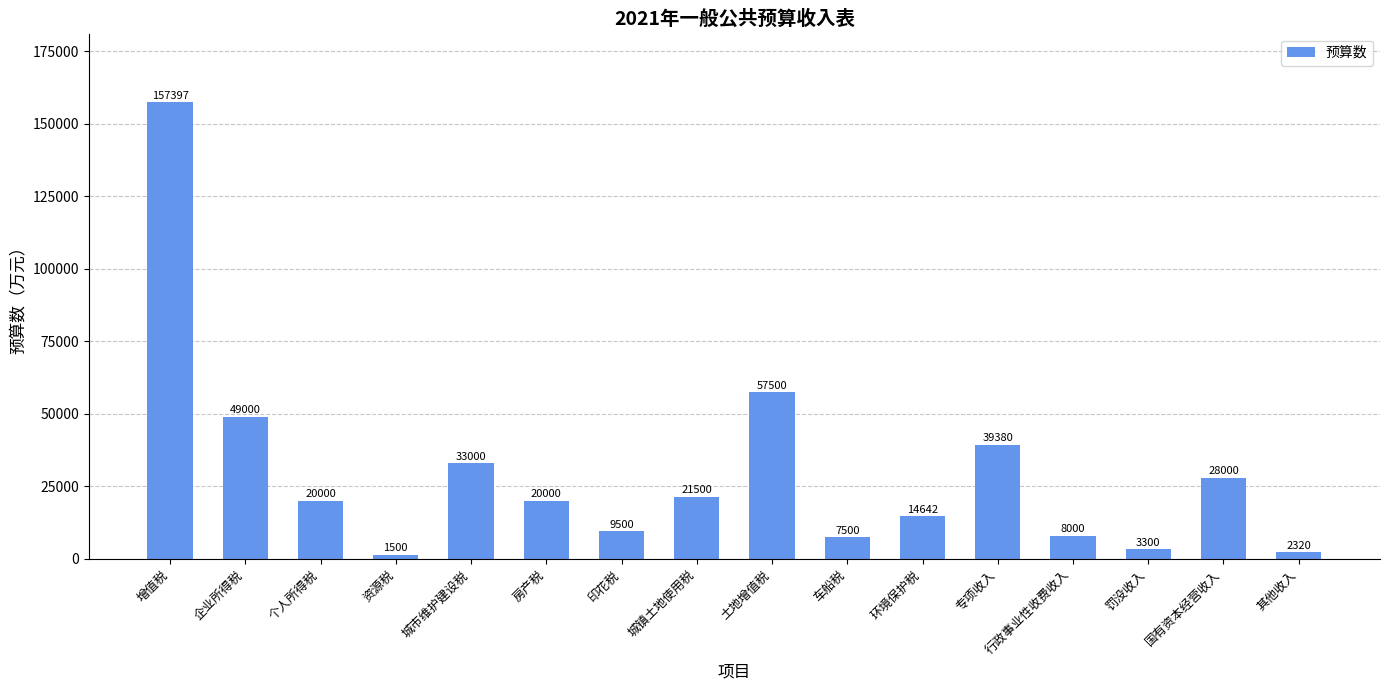

At which category does the chart reach its minimum across all series?

资源税